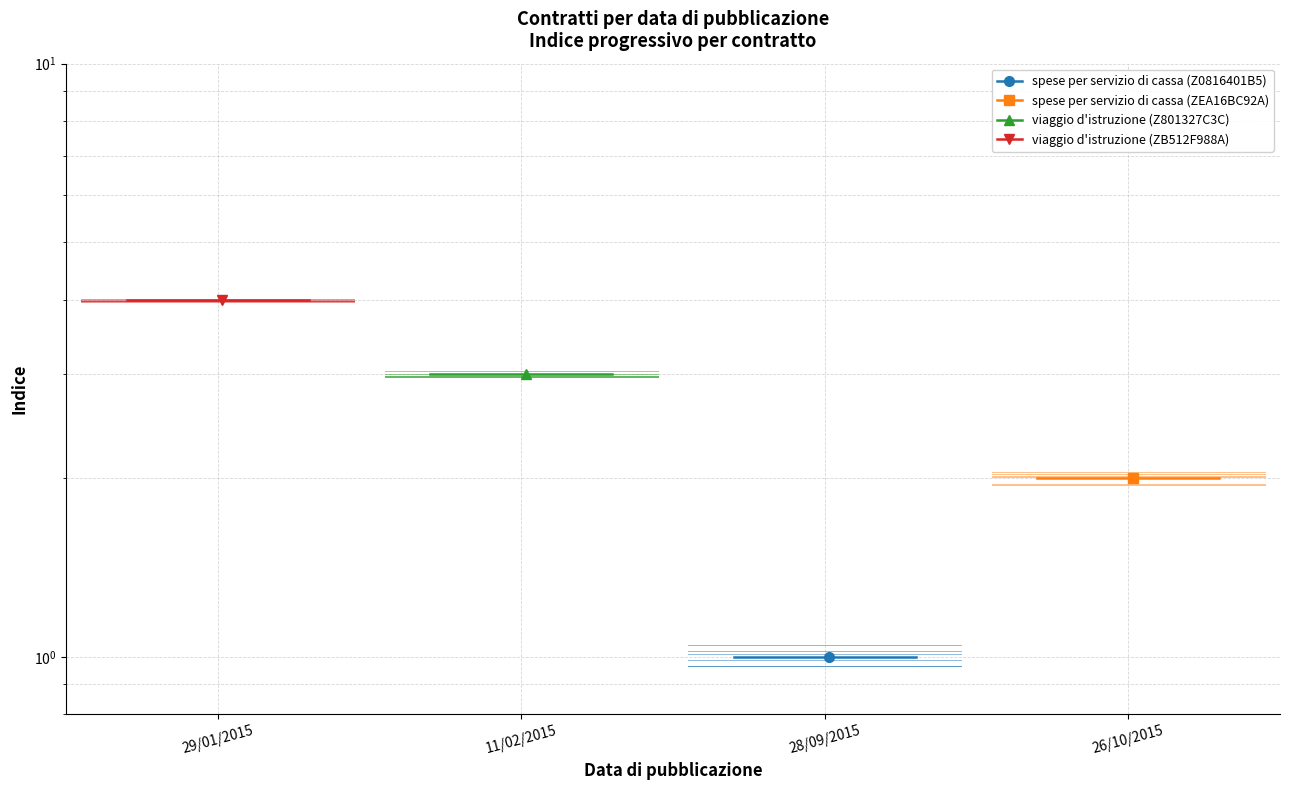

Which series has the largest range (max minus min)?

spese per servizio di cassa (Z0816401B5)